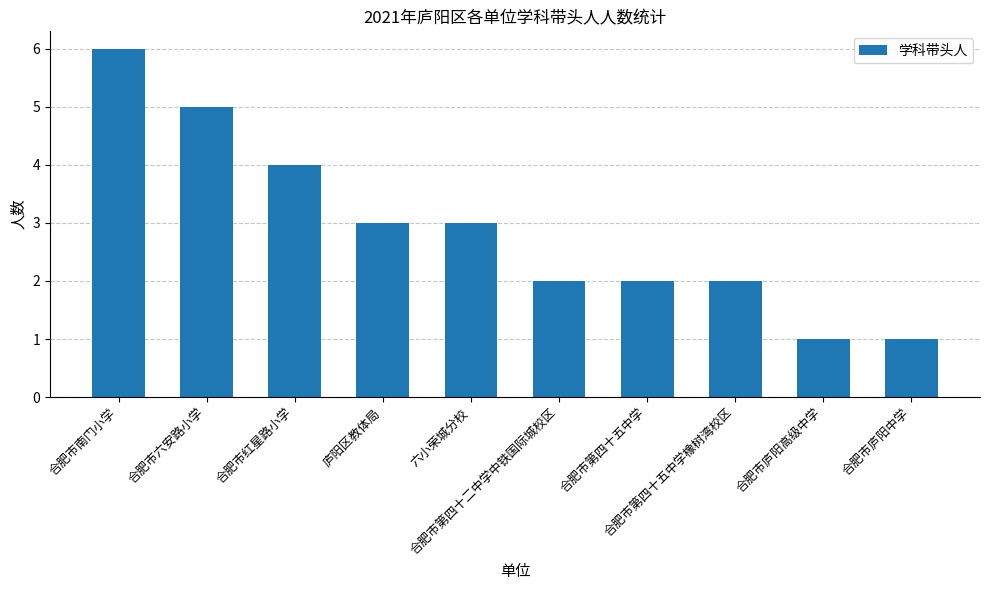

Are the bars grouped side by side (vs. stacked)?

No